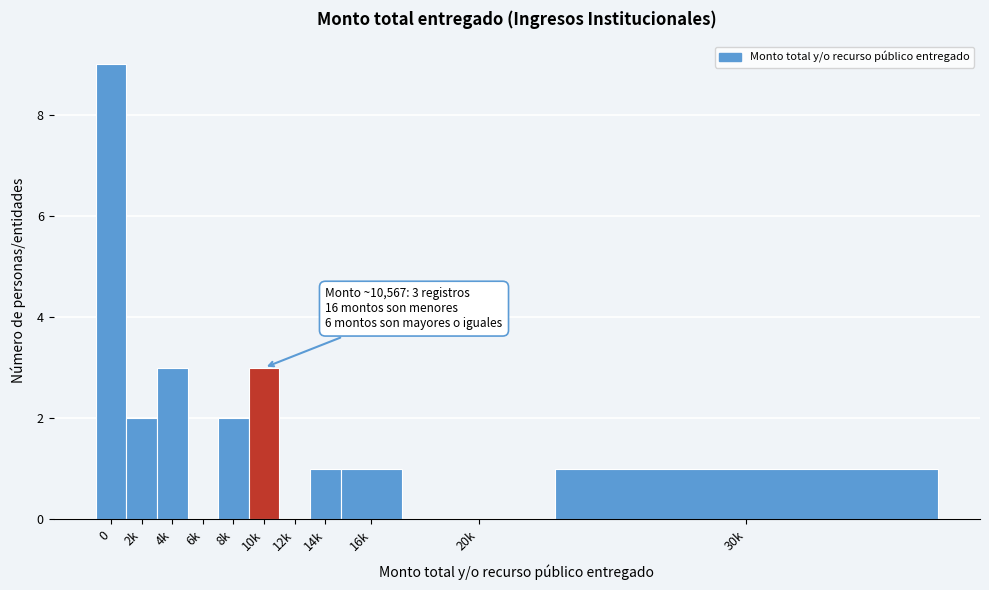

Reading left to right, what are all the values shown in this chart?

0=9	2k=2	4k=3	6k=0	8k=2	10k=3	12k=0	14k=1	16k=1	20k=0	30k=1